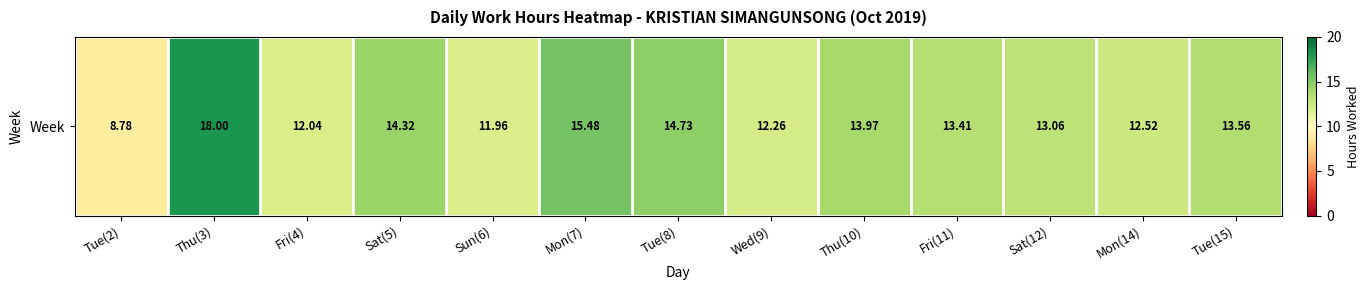

What value does the data have at Thu(10)?

14.0